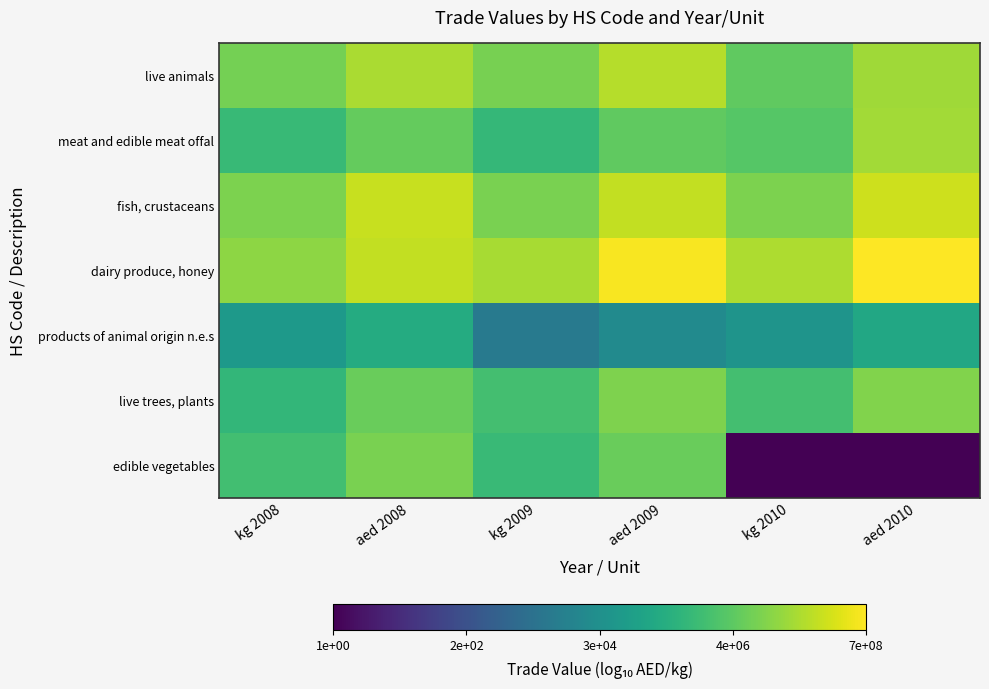

Between aed 2009 and kg 2008, which is larger?

aed 2009